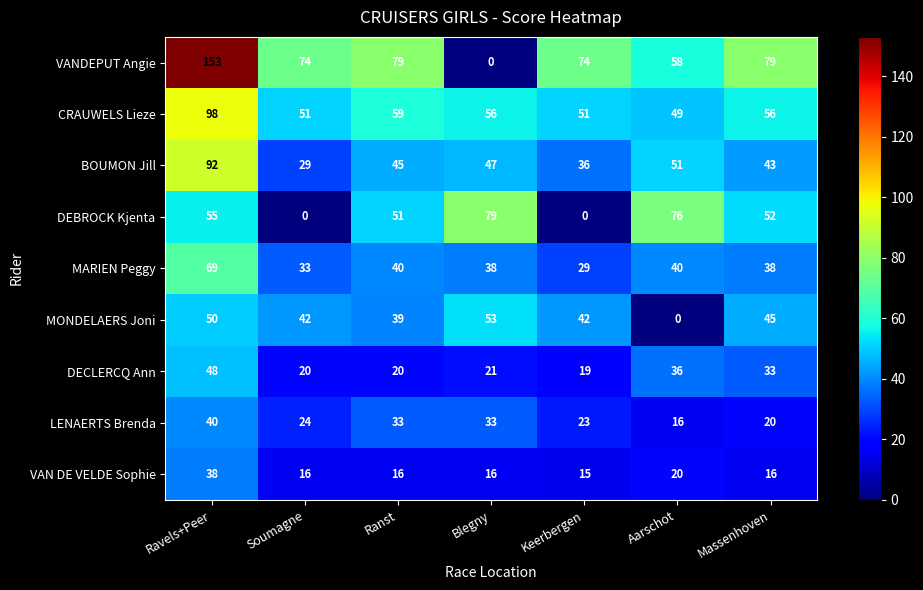

What is the sum of the DECLERCQ Ann values at Ranst and Aarschot?

56